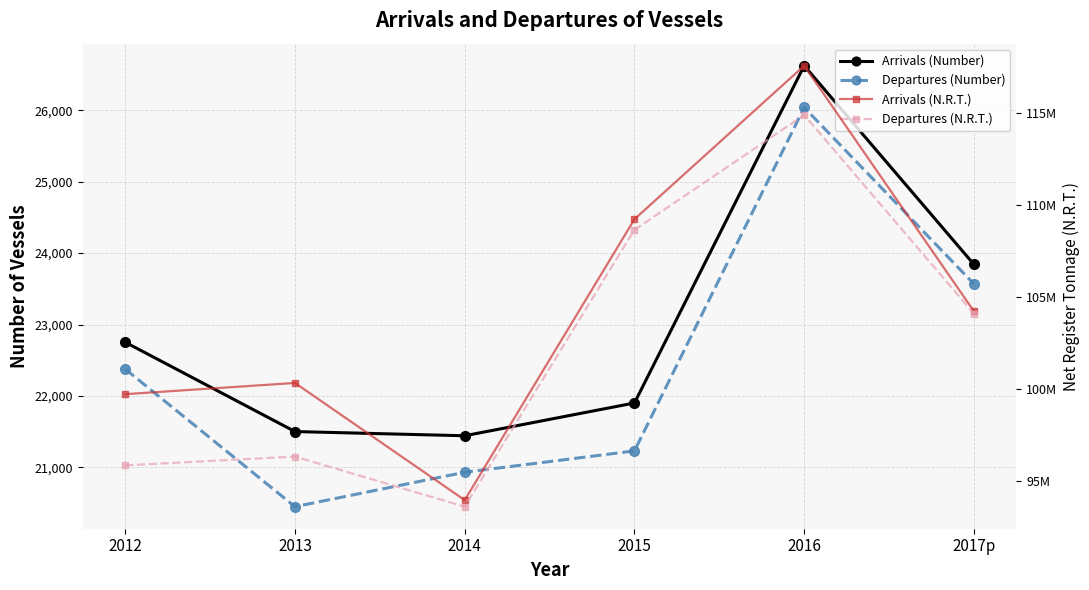

What is the spread (max minus min) of values at 2015?

109187079